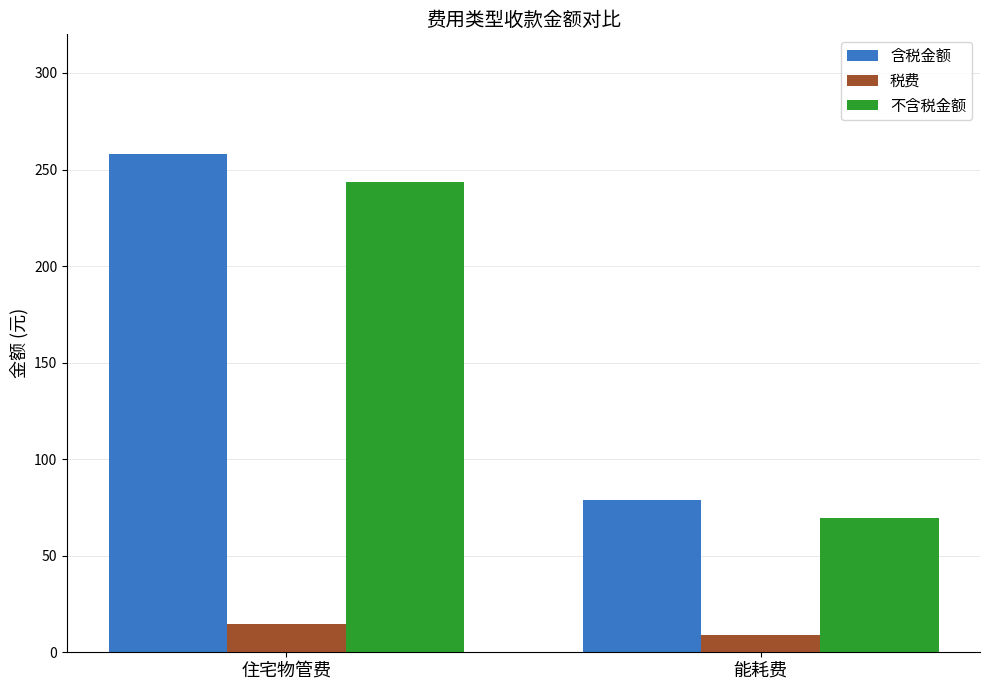

Where is 不含税金额 nearest to the value 156?

能耗费